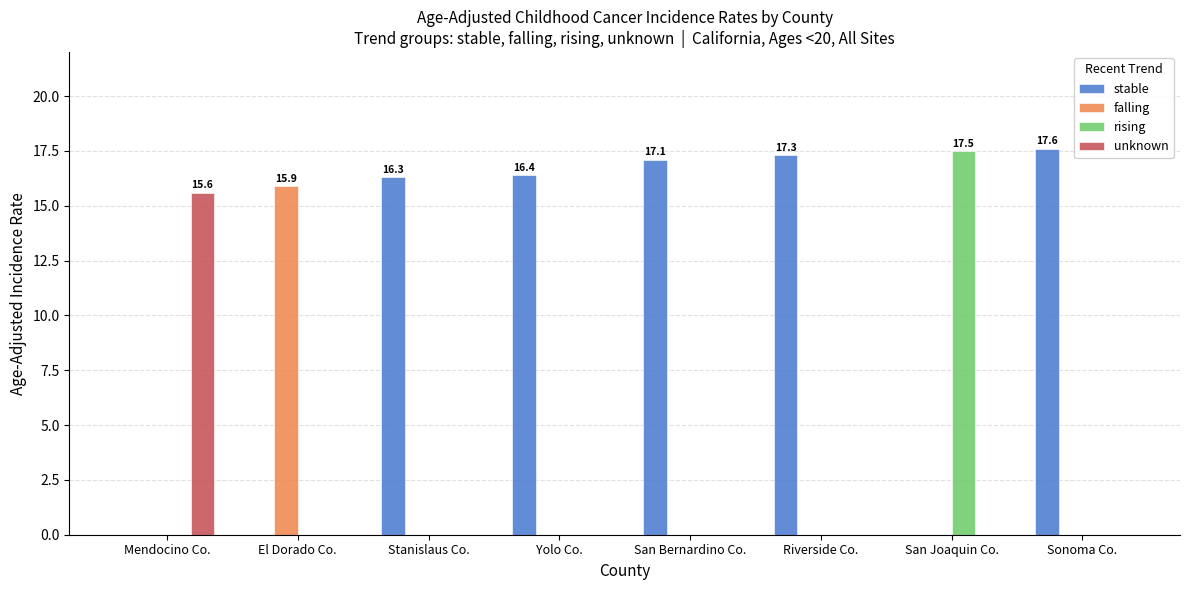

What is the maximum value shown in the chart?

17.6